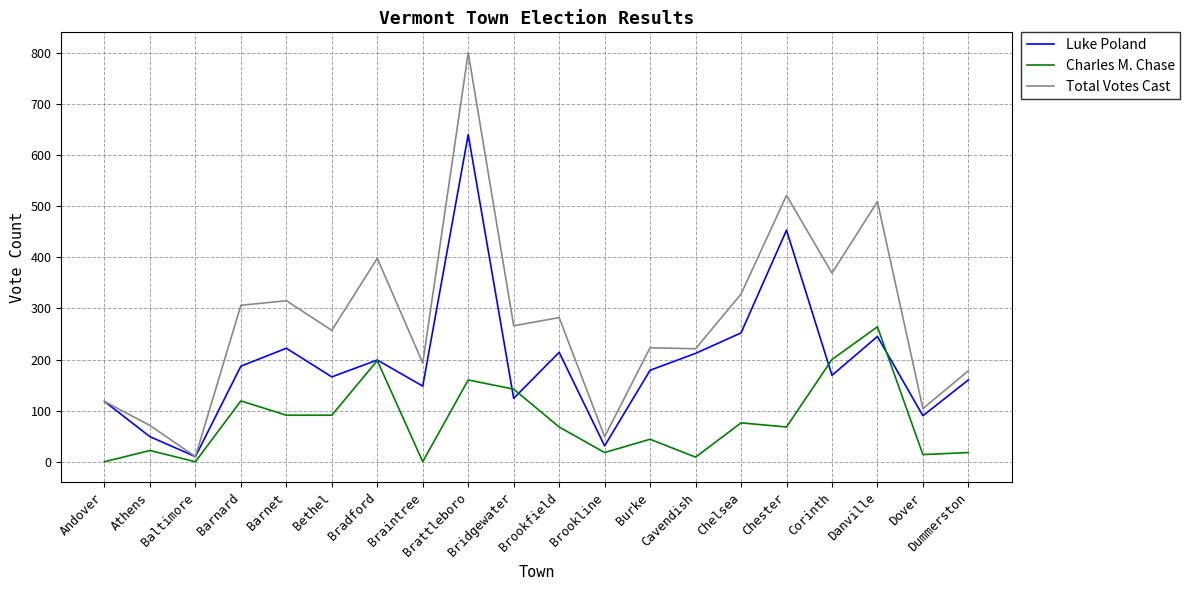

What is the approximate value of Charles M. Chase at Athens, to the nearest 10?

20